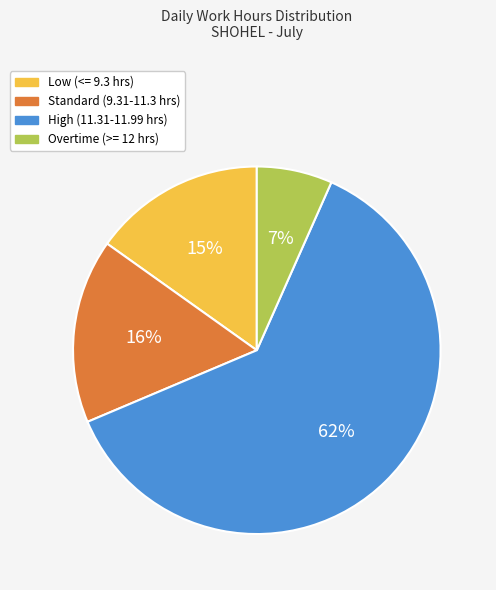

Combined, do High (11.31-11.99 hrs) and Overtime (>= 12 hrs) account for over 50%?

Yes